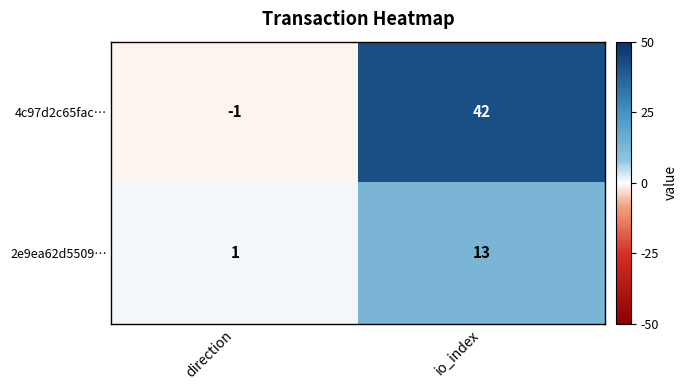

Read the 4c97d2c65fac… value at io_index, to the nearest 5.

40